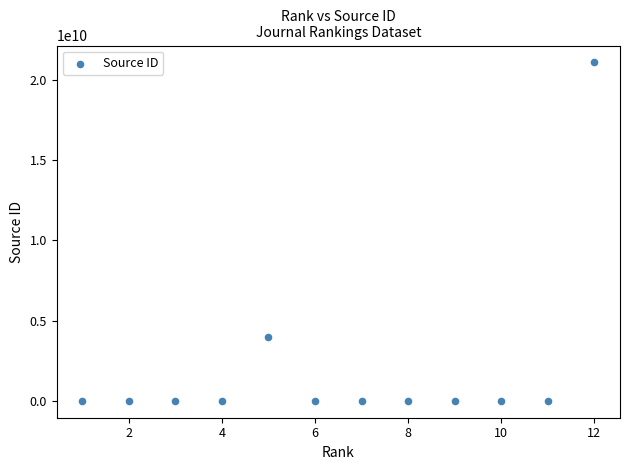

What is the average X value?

6